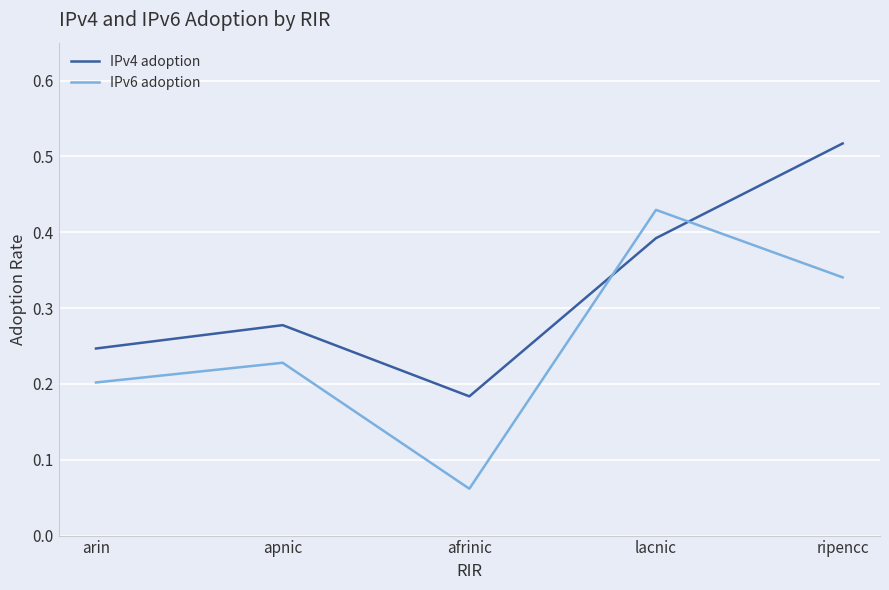

At which category is the sum across all series the highest?

ripencc